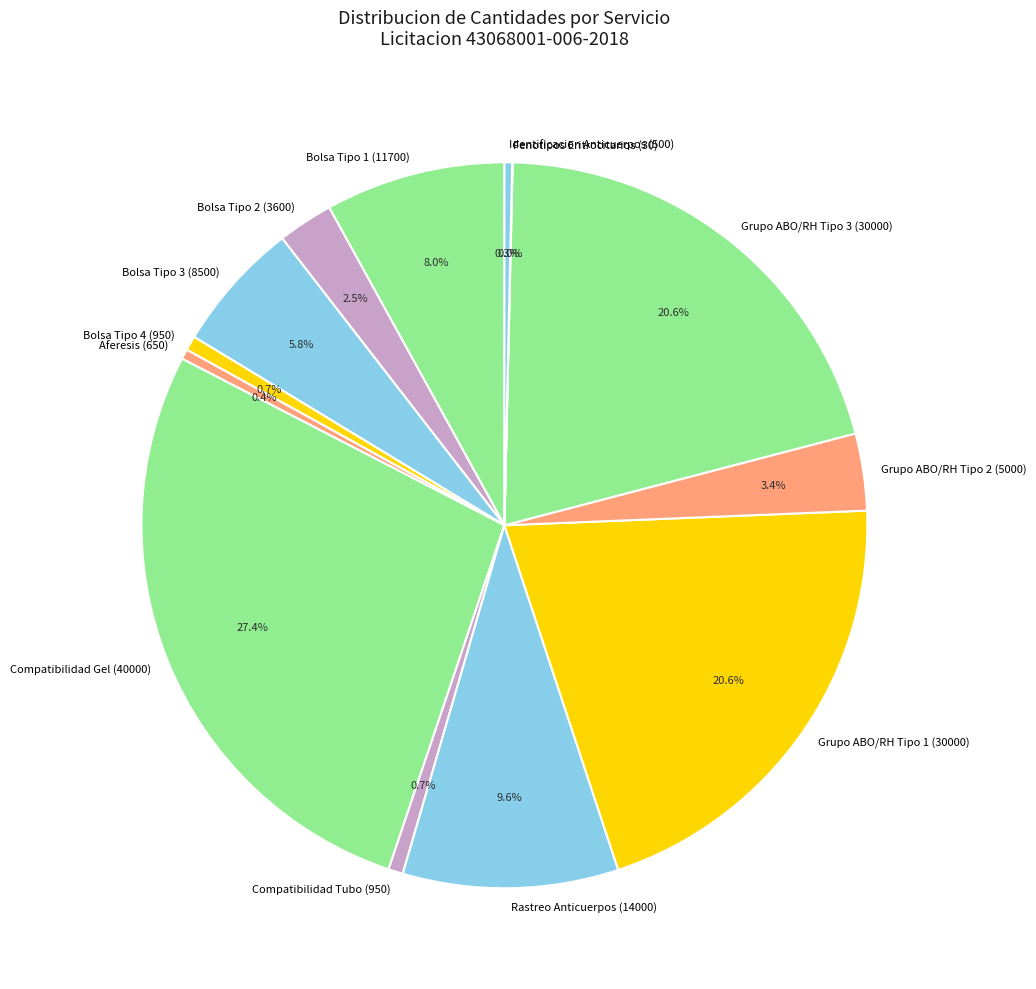

The Bolsa Tipo 1 (11700) slice represents 1% of the pie. True or false?

False